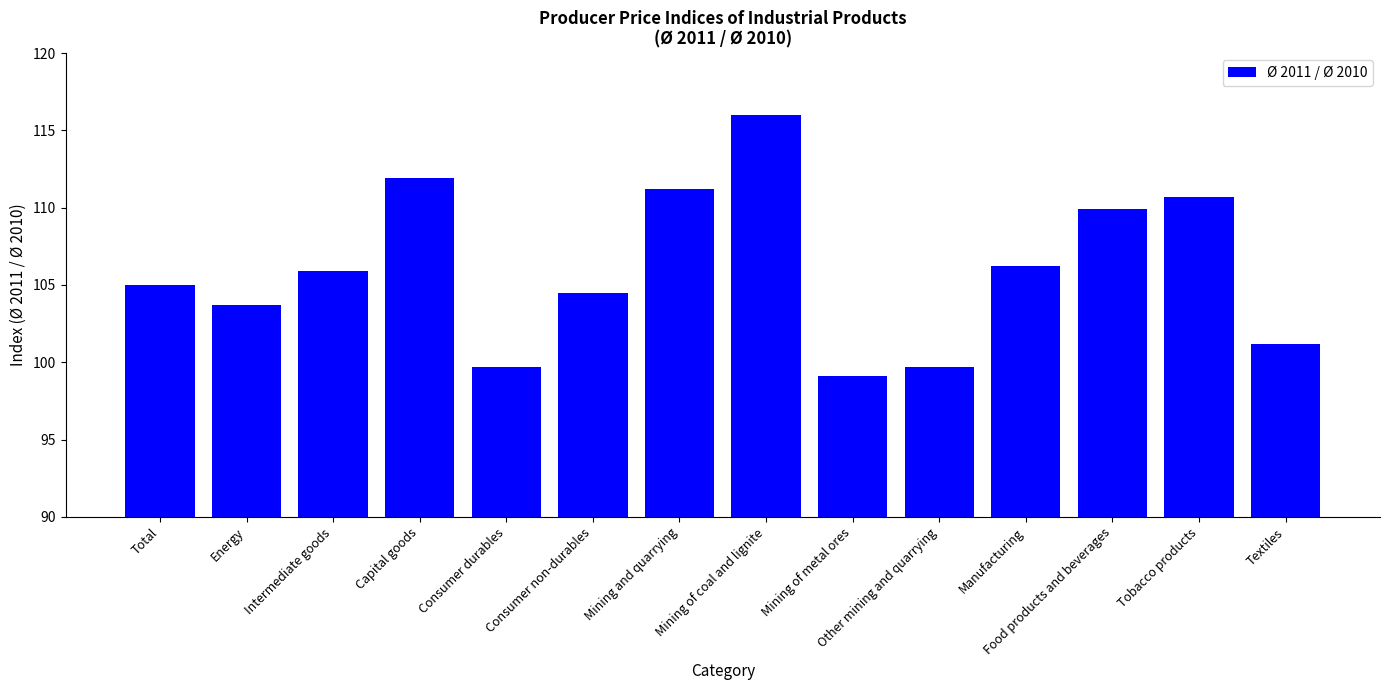

What is the approximate value at Intermediate goods?

105.9